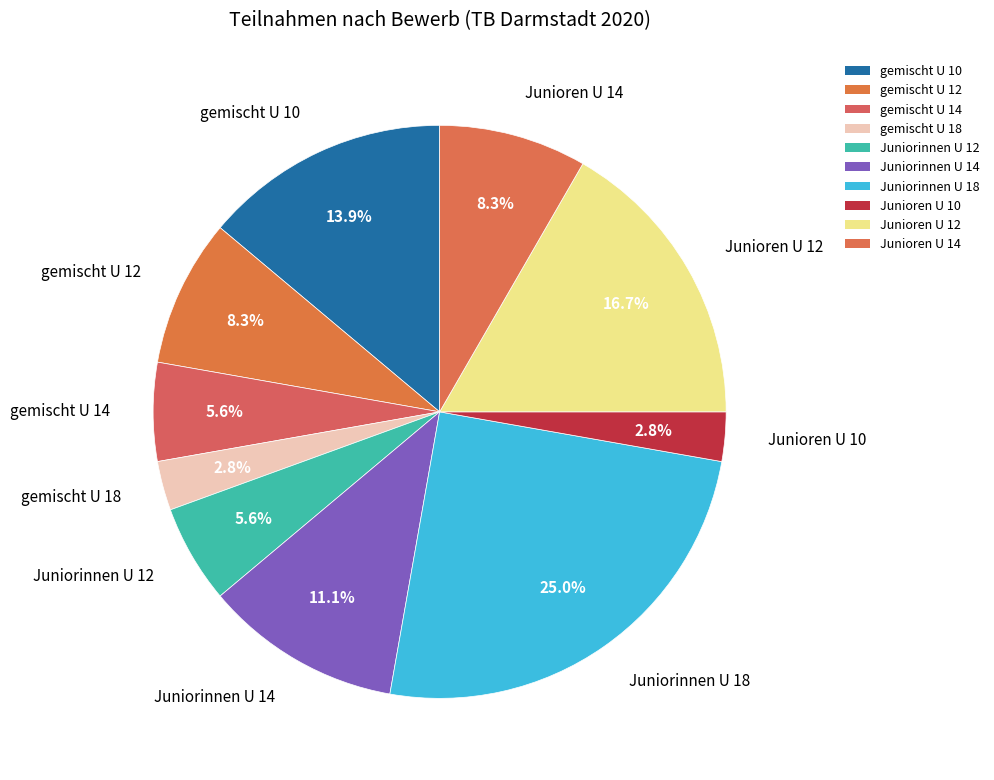

Count the number of slices in the pie.

10